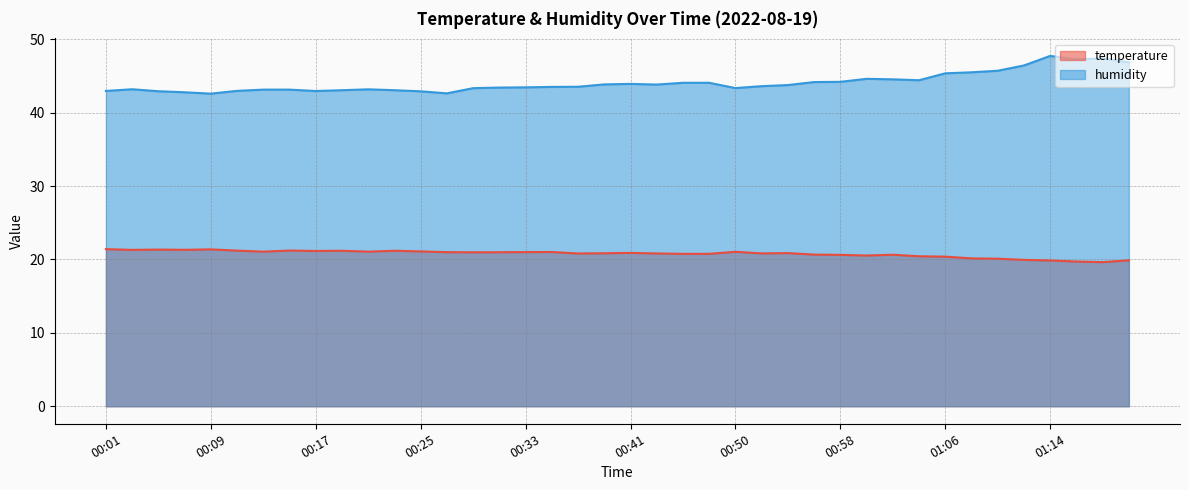

Is it true that humidity equals 15.1 at 00:58?

False